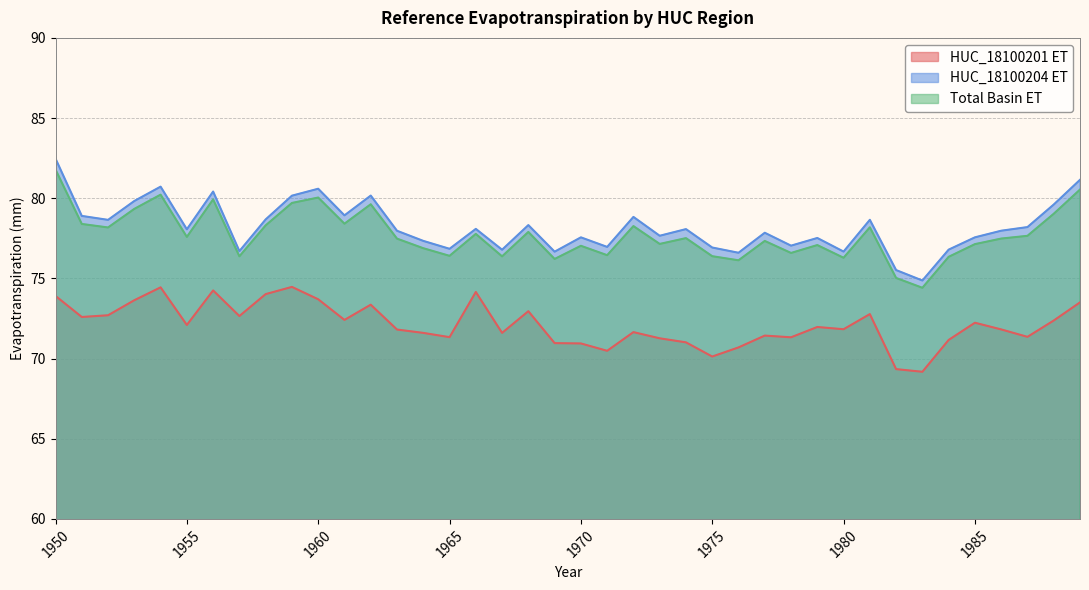

What is the difference between the maximum and minimum values in the HUC_18100204.Reference Evapotranspiration series?

7.6